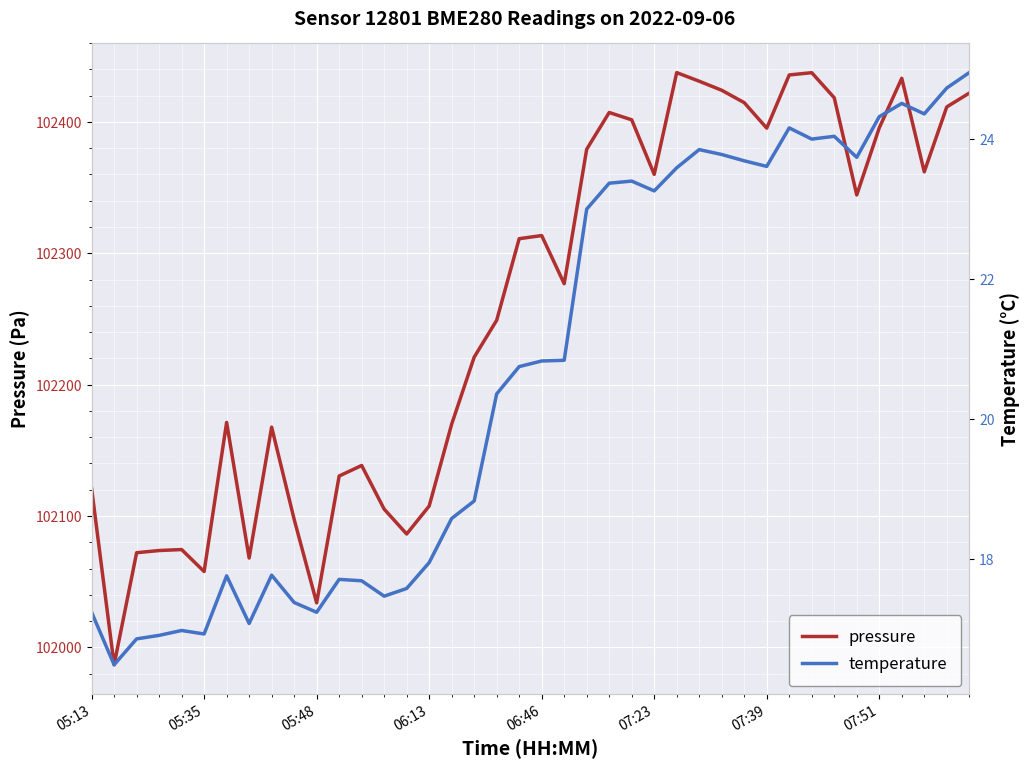

How many series are shown in this chart?

2